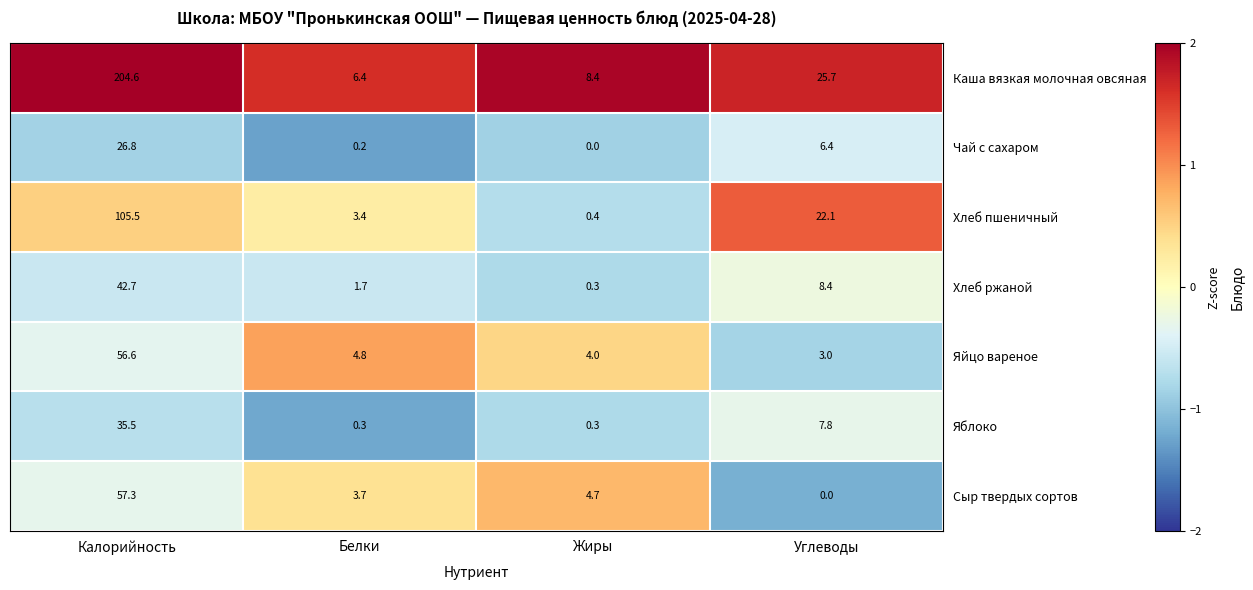

What is the difference between the highest and lowest values at Белки?

6.2